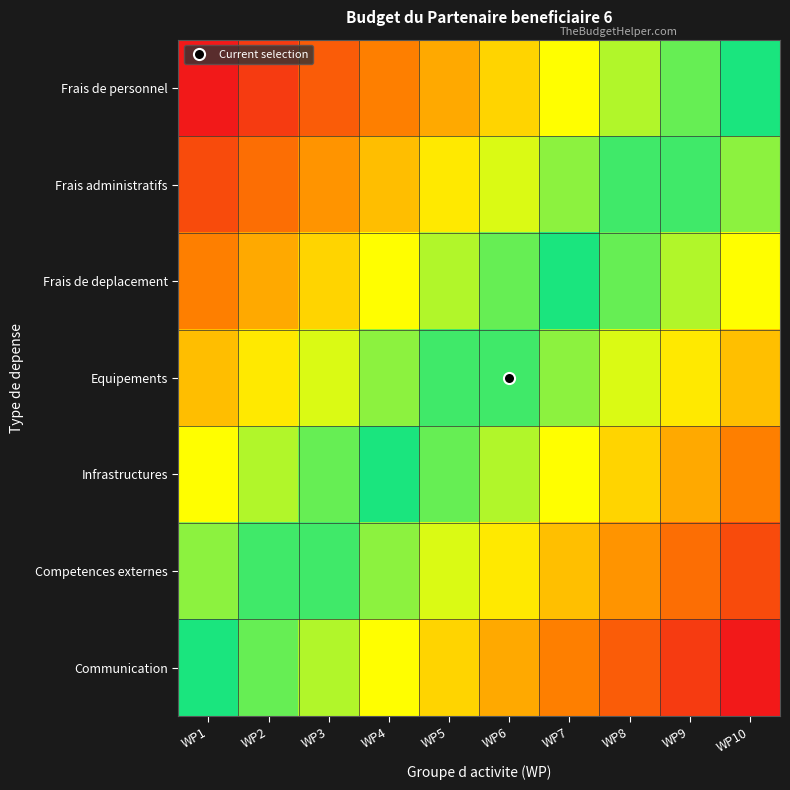

At which category is the sum across all series the highest?

WP10